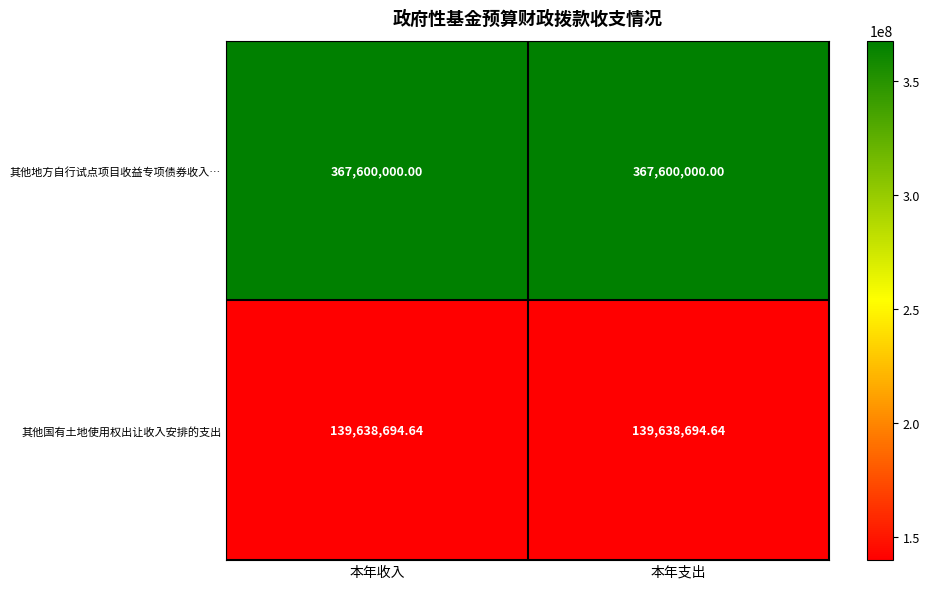

Rank the series at 本年支出 from lowest to highest value.

其他国有土地使用权出让收入安排的支出, 其他地方自行试点项目收益专项债券收入…